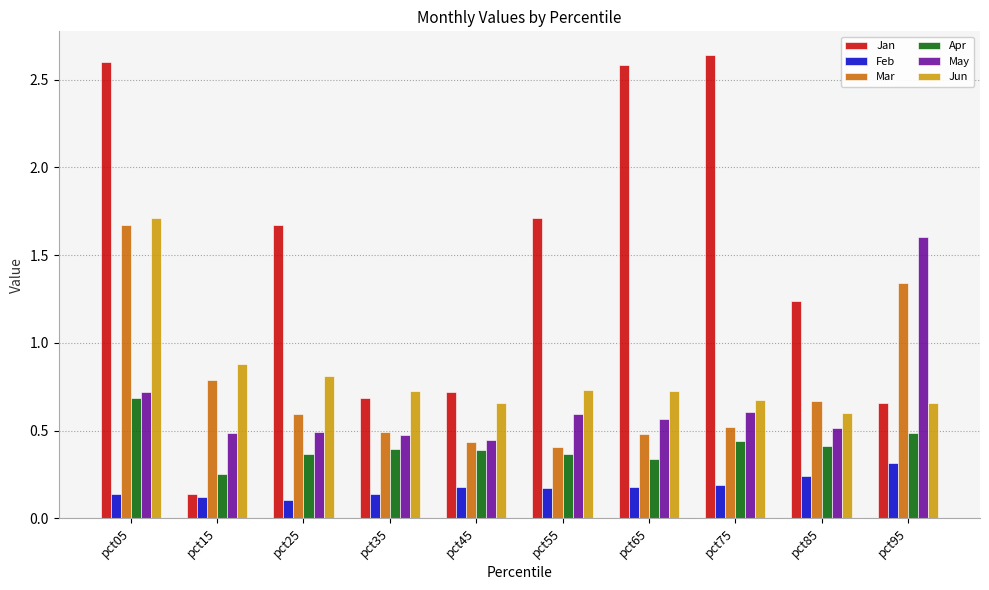

How many bars are there in each group?

6